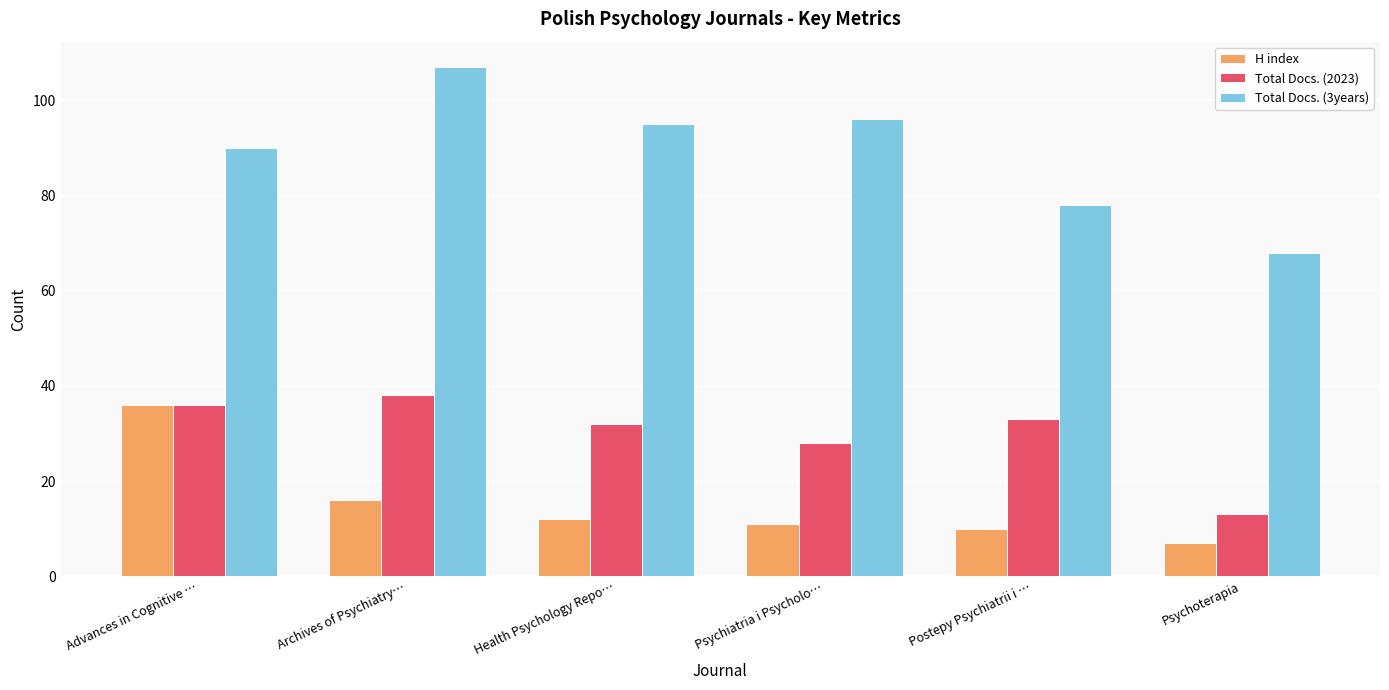

What is the lowest value of the Total Docs. (2023) series?

13